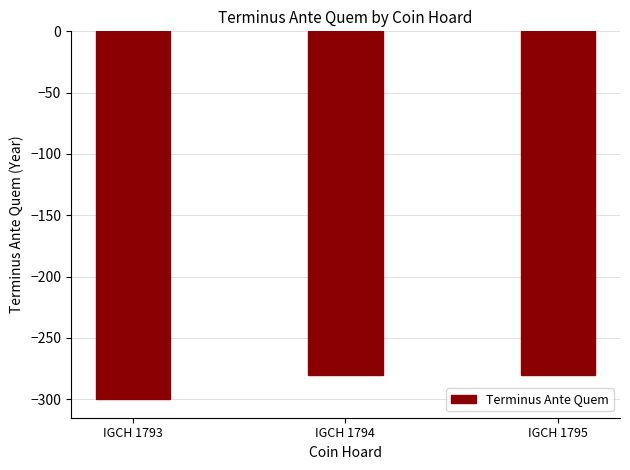

Count the values in the range -300 to -280.

3